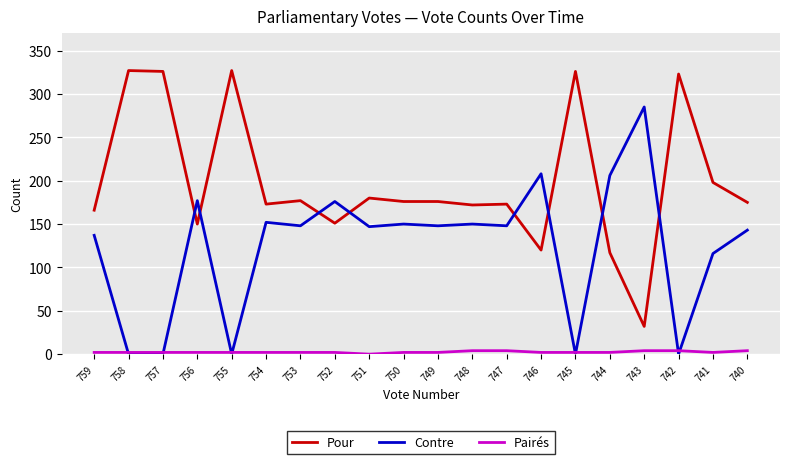

Count the number of data series in this chart.

3